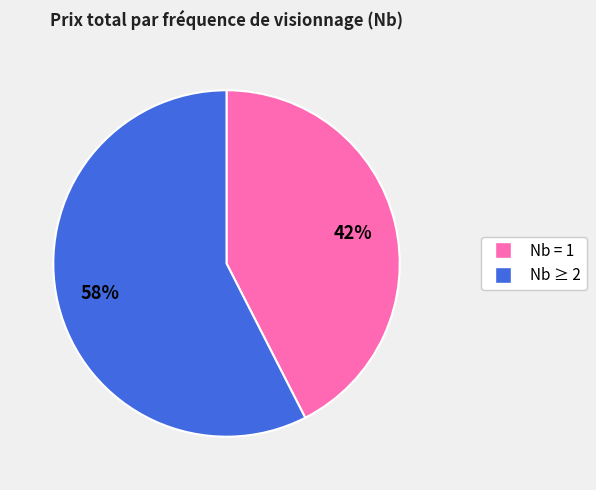

To the nearest percent, what is the average slice percentage?

50%